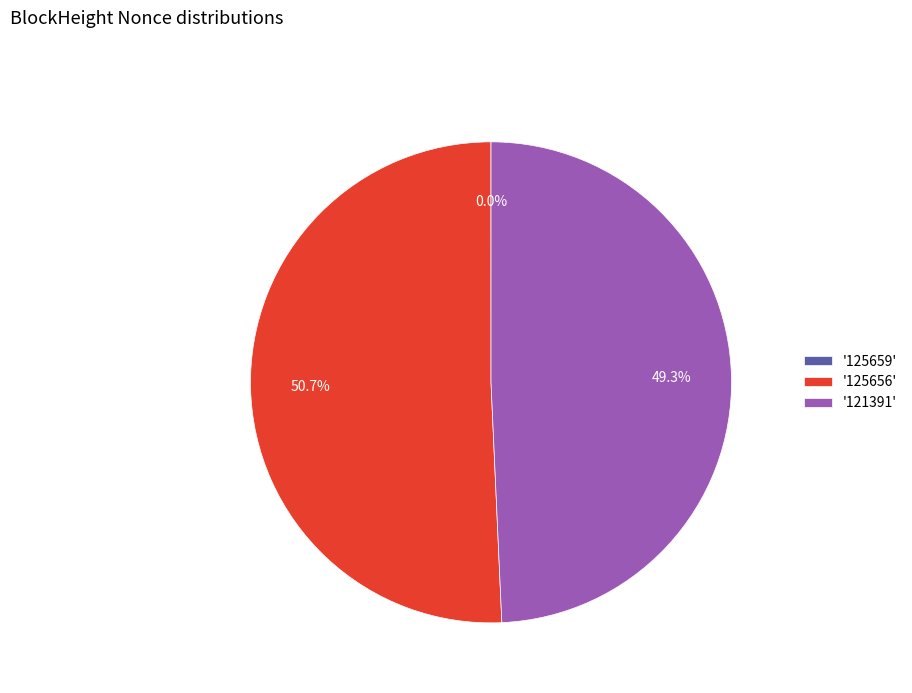

What portion of the pie excludes '121391'?

50.7%